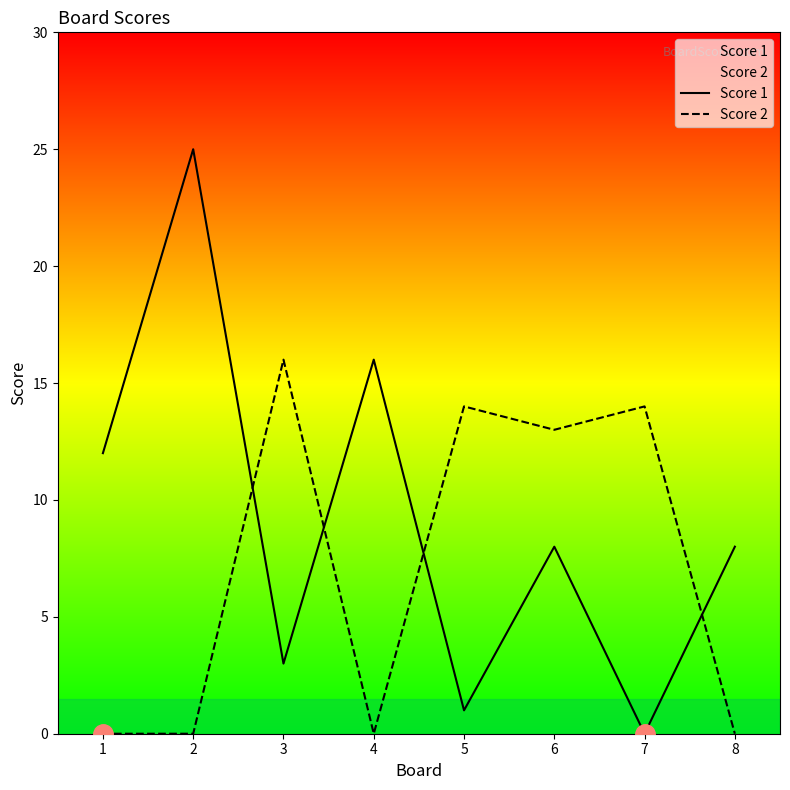

At 5, list the series in order from largest to smallest.

Score 2, Score 1